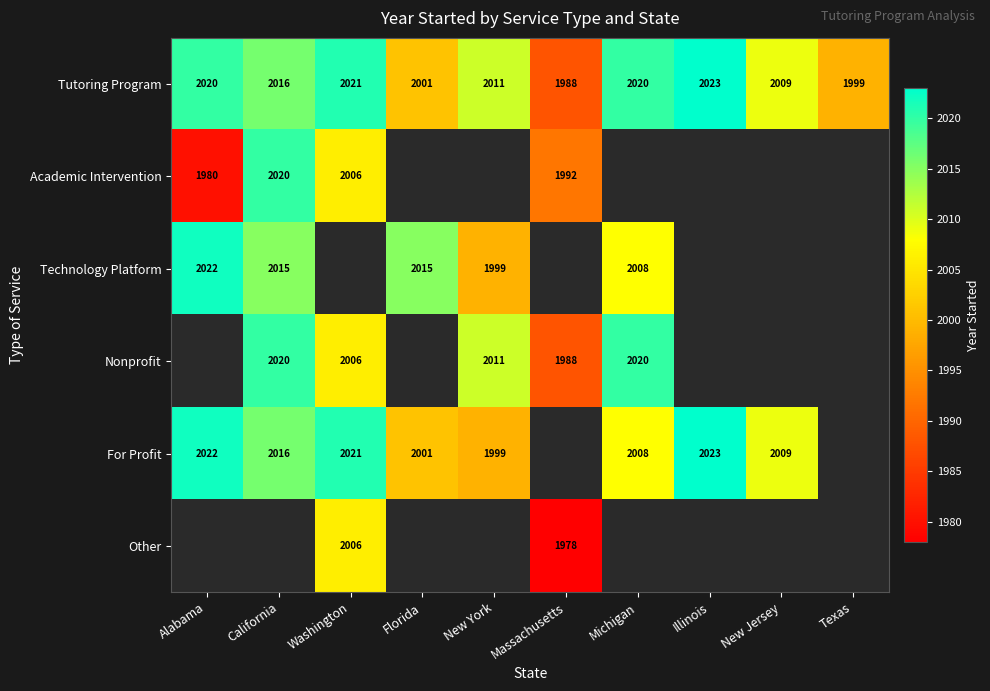

What is the smallest value displayed?

1978.0